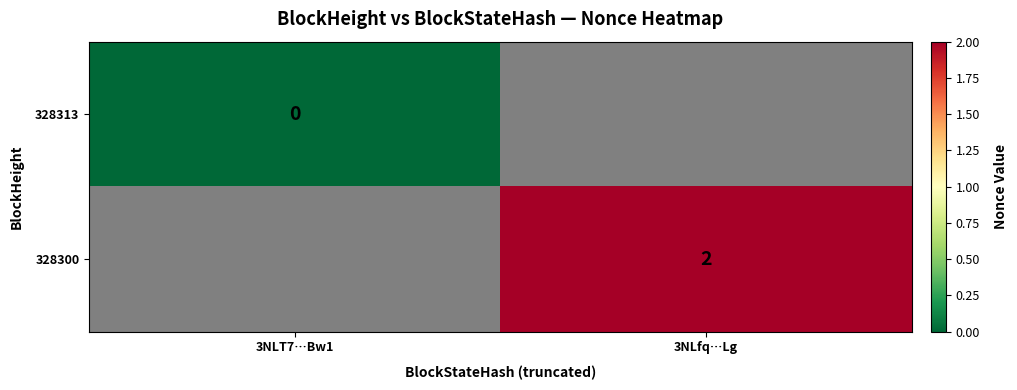

The 328300 series shows 3 at 3NLfq…Lg. True or false?

False